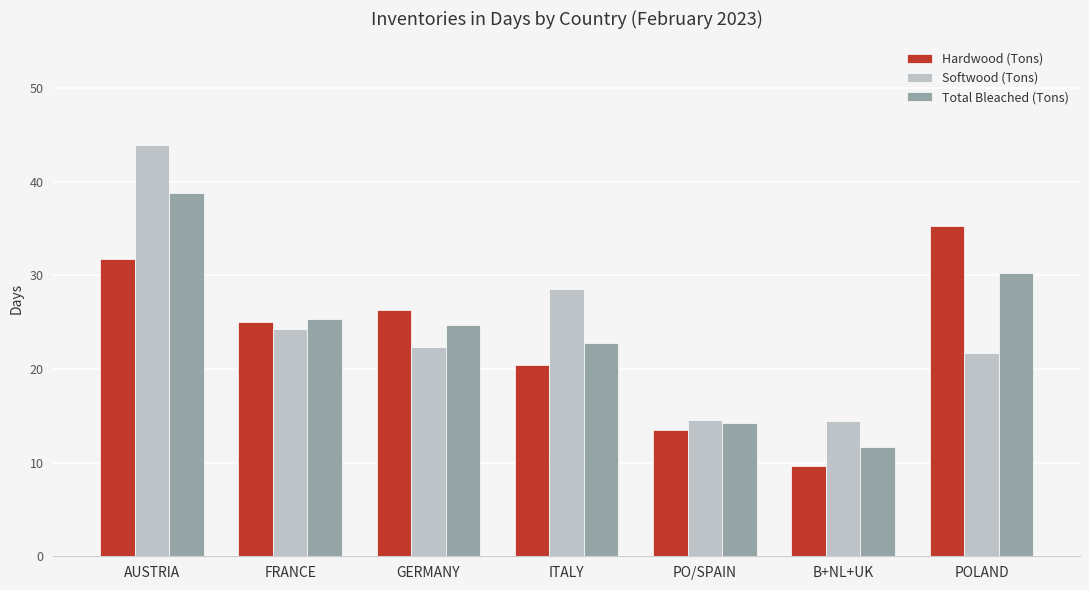

At which label does Softwood (Tons) first exceed 22?

AUSTRIA